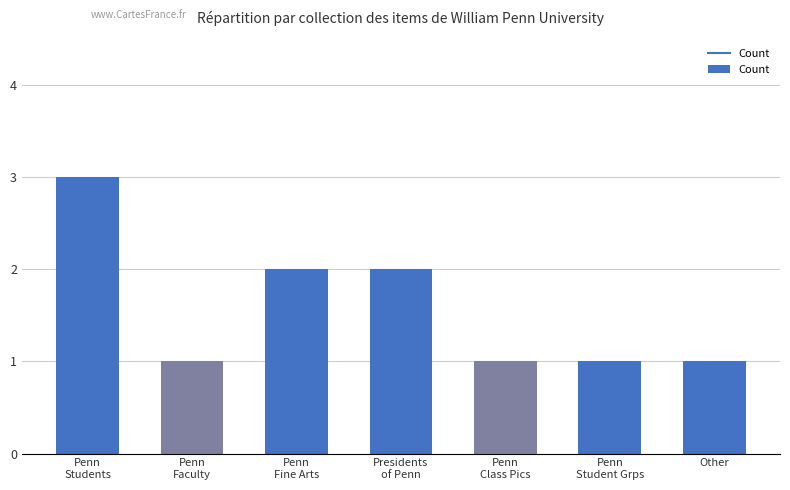

Approximately how many times larger is the value at Penn
Fine Arts compared to Penn
Class Pics?

2.0